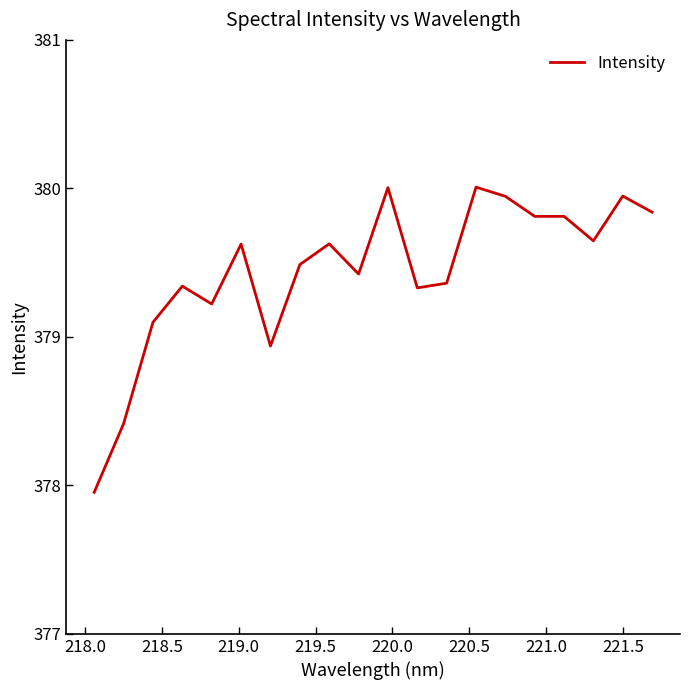

True or false: the data has more than 0 interior local peaks.

True